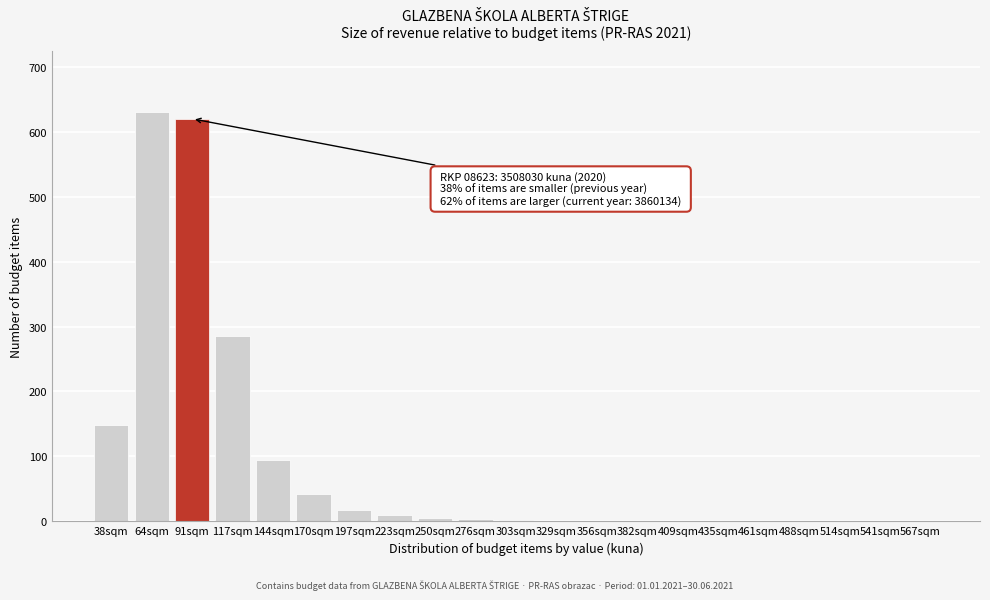

Is it true that the value at 117sqm is 285?

True